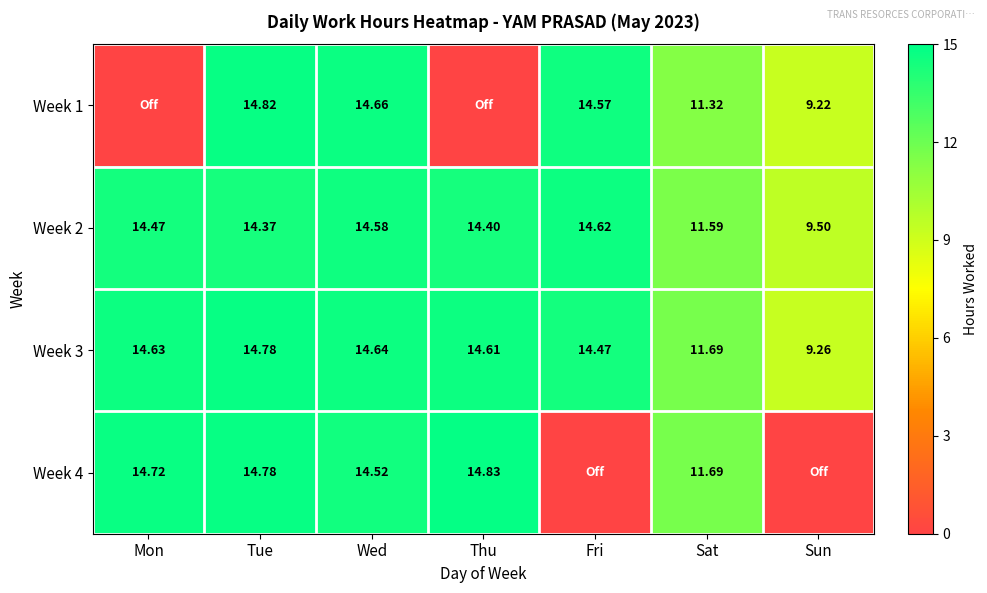

List the labels in order of Week 3 value, largest first.

Tue, Wed, Mon, Thu, Fri, Sat, Sun